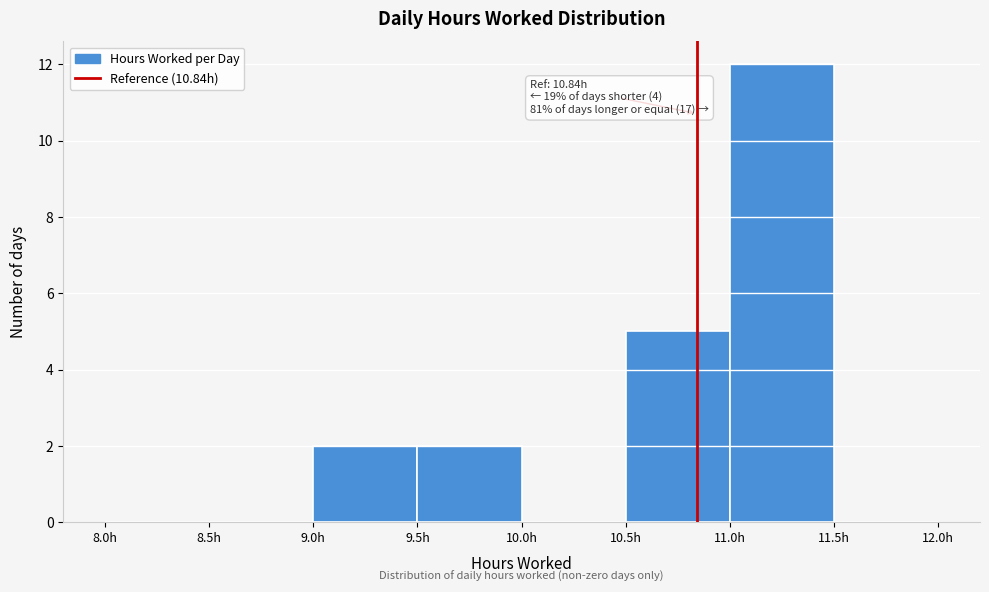

Over which range of the x-axis is the bar tallest?

11.0 to 11.5